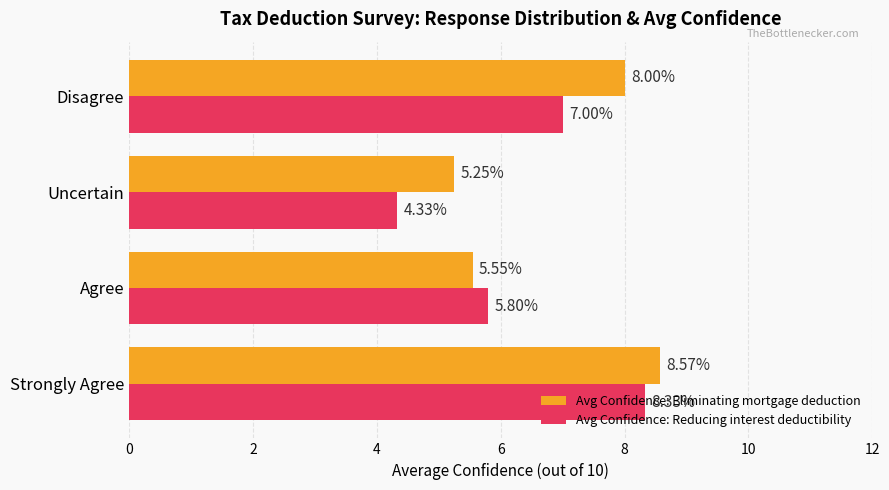

How many categories are shown in the chart?

4